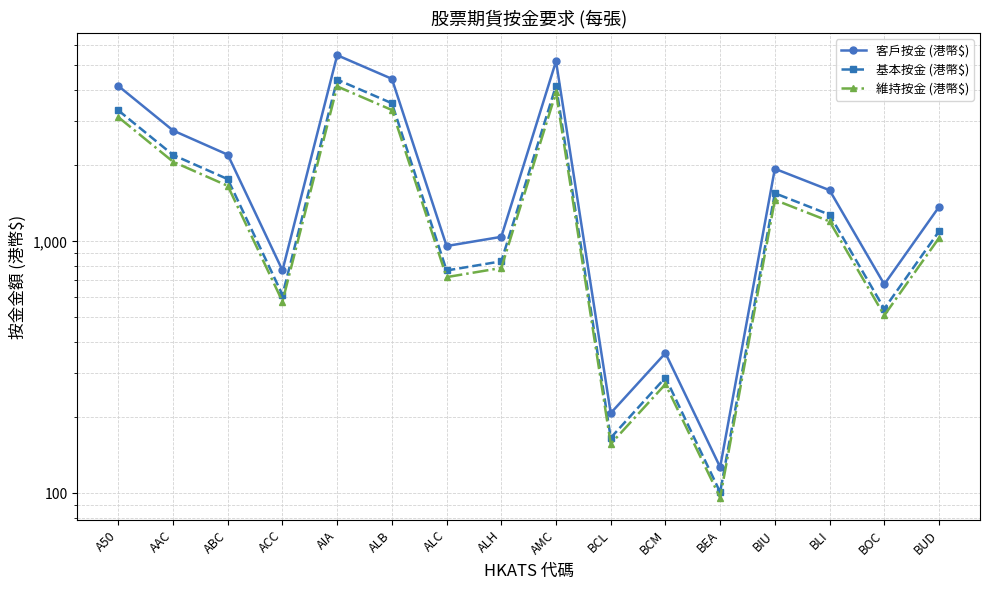

Which series has the largest range (max minus min)?

客戶按金 (港幣$)